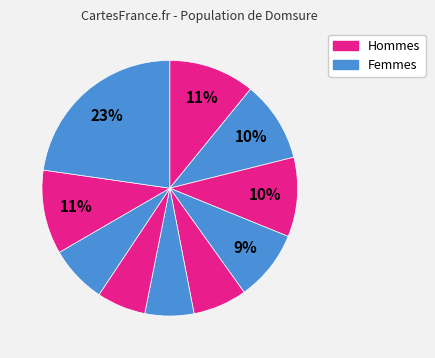

How many slices are in this pie chart?

10